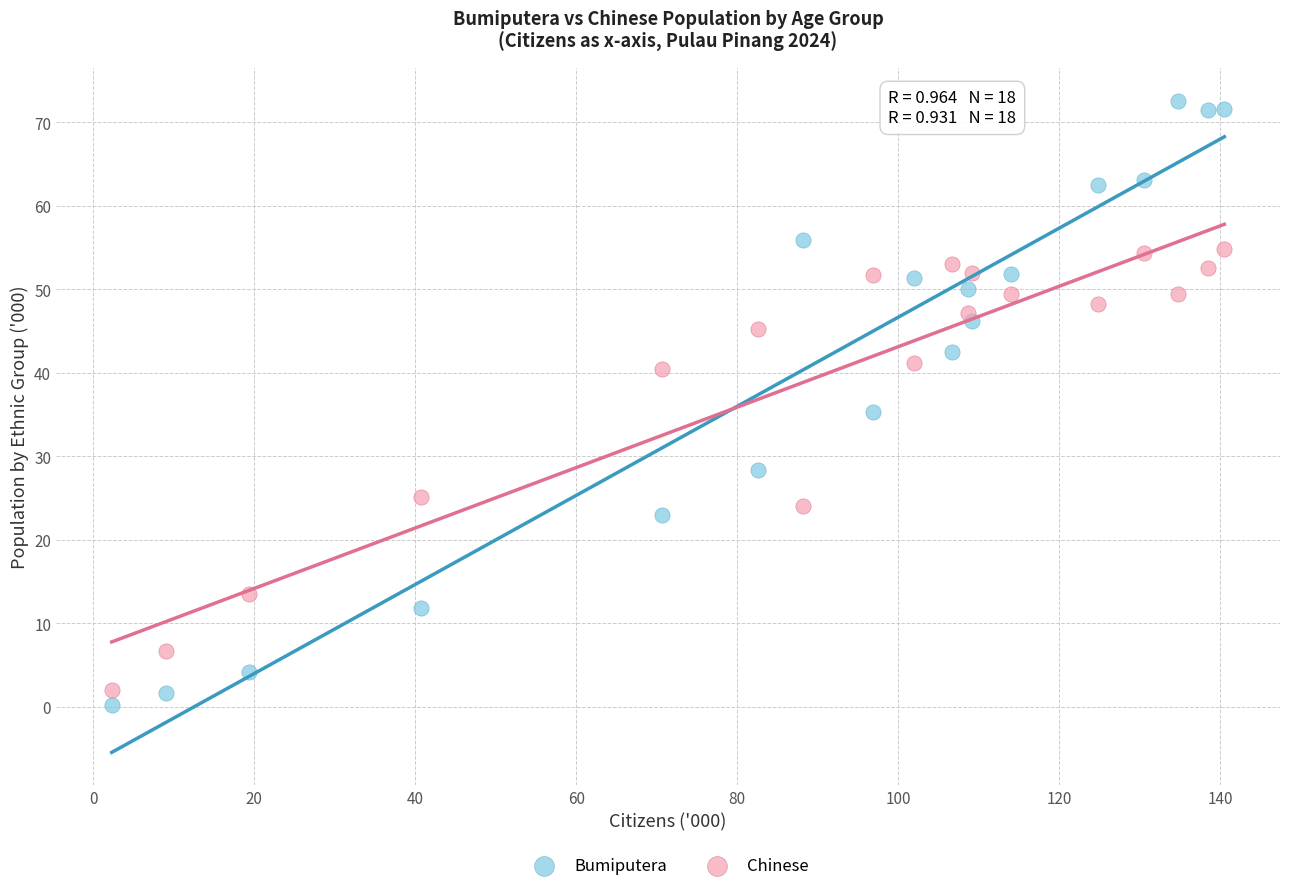

What are all the series names shown in the legend?

Bumiputera, Chinese